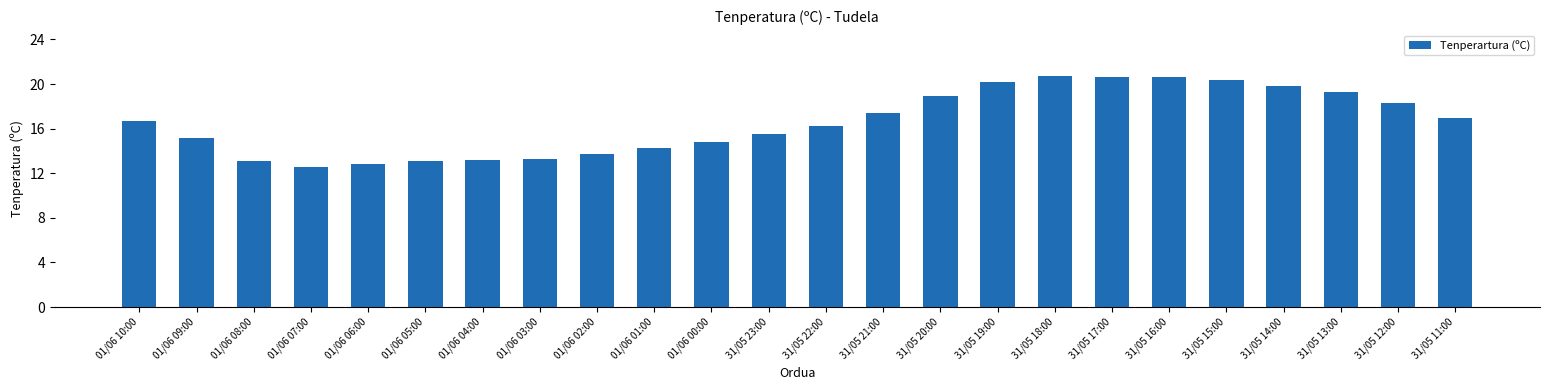

What position from the left is 31/05 14:00?

21